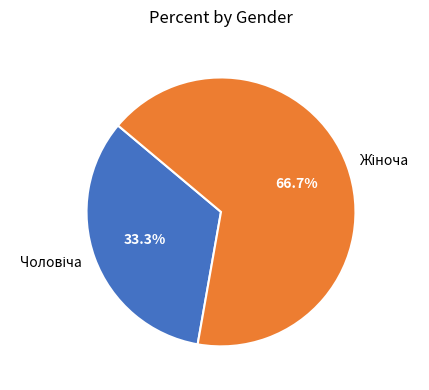

Is there a majority slice in this chart?

Yes